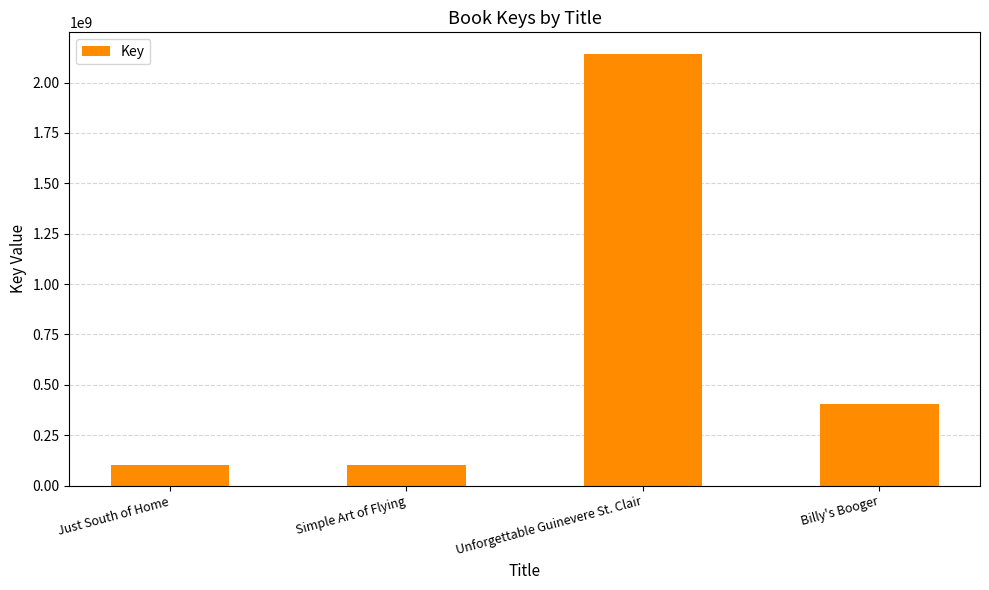

Where is the data nearest to the value 1121191473?

Billy's Booger